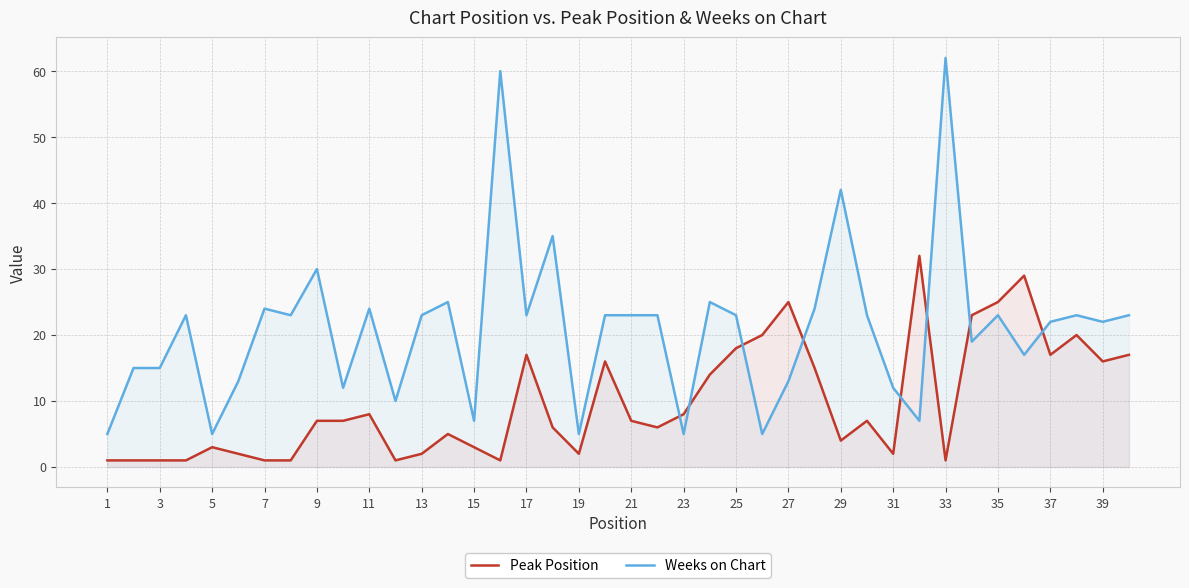

What is the average value of the Weeks on Chart series?

21